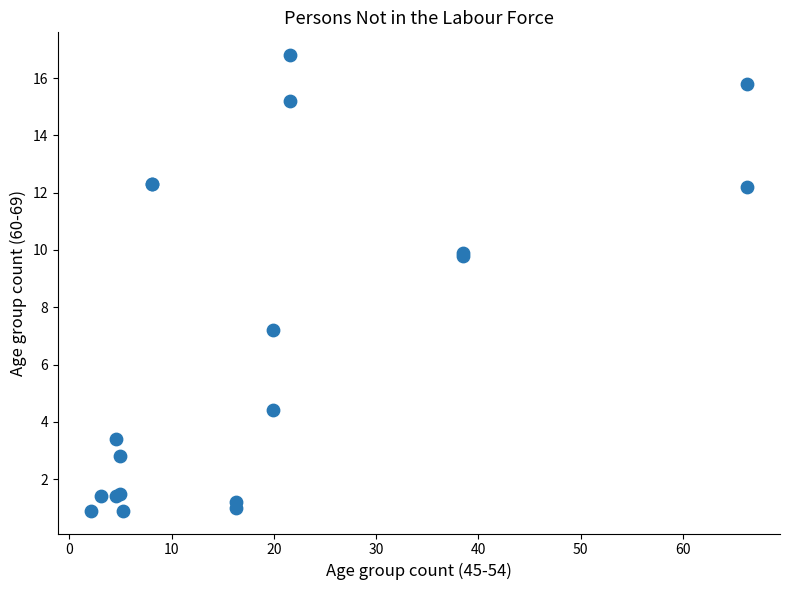

What Y value in the scatter plot is closest to 8?

7.2